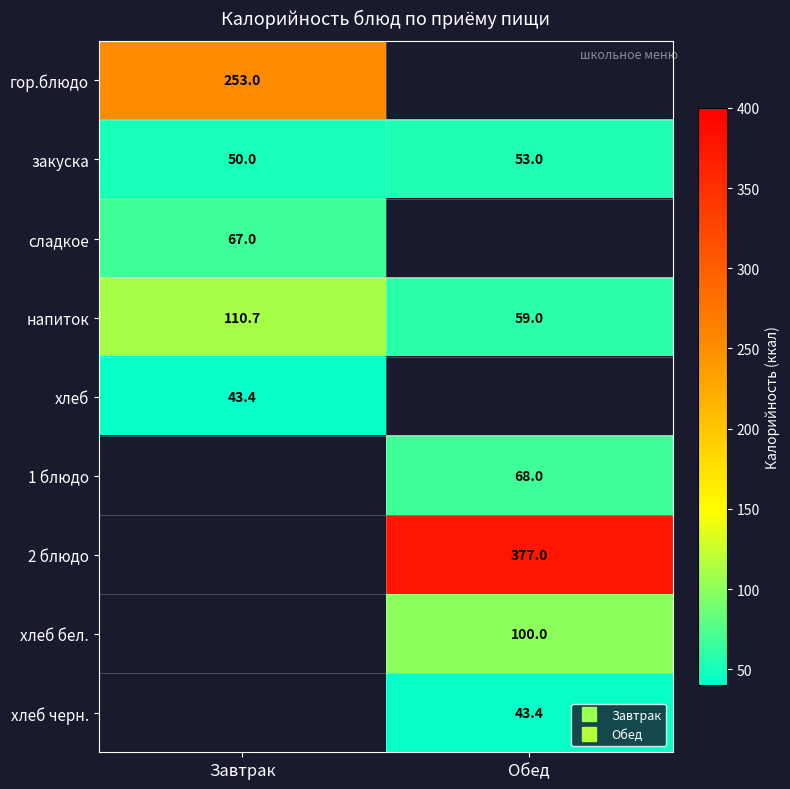

List the labels in order of хлеб бел. value, smallest first.

Завтрак, Обед